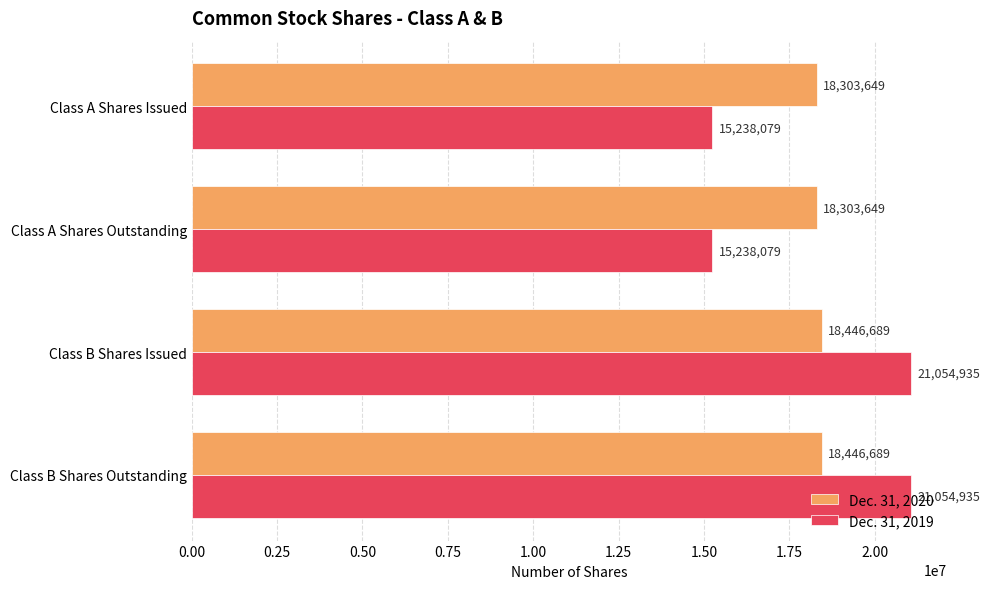

List the series in order of their overall mean, lowest first.

Dec. 31, 2019, Dec. 31, 2020